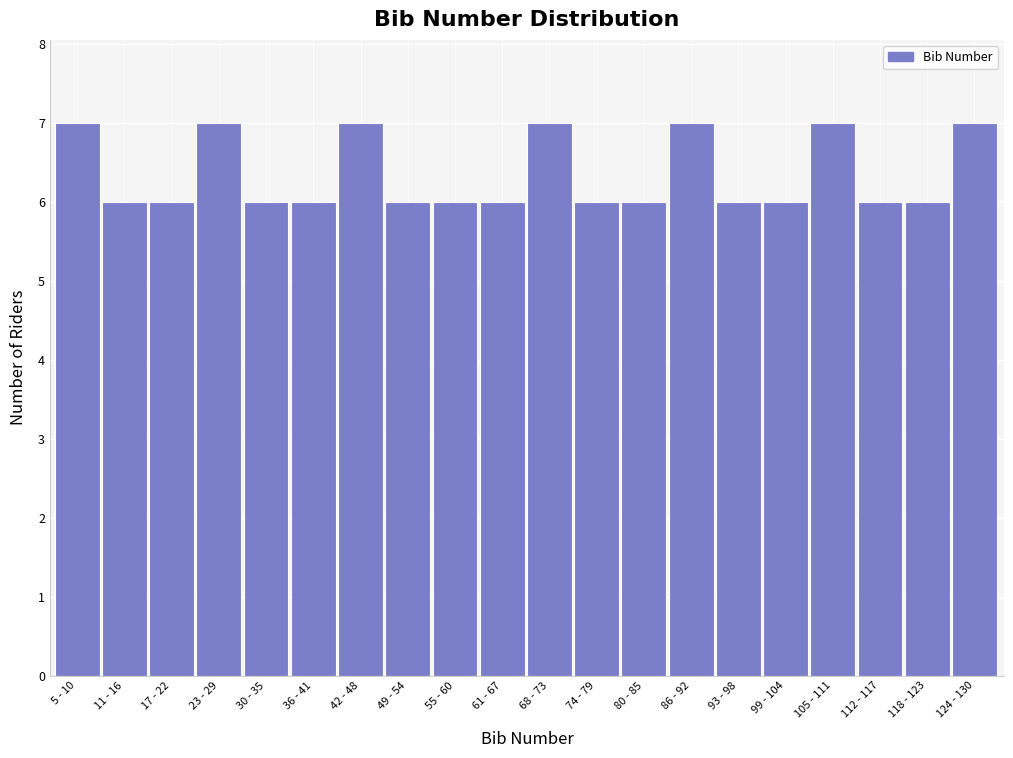

Reading left to right, what are all the values shown in this chart?

7	6	6	7	6	6	7	6	6	6	7	6	6	7	6	6	7	6	6	7